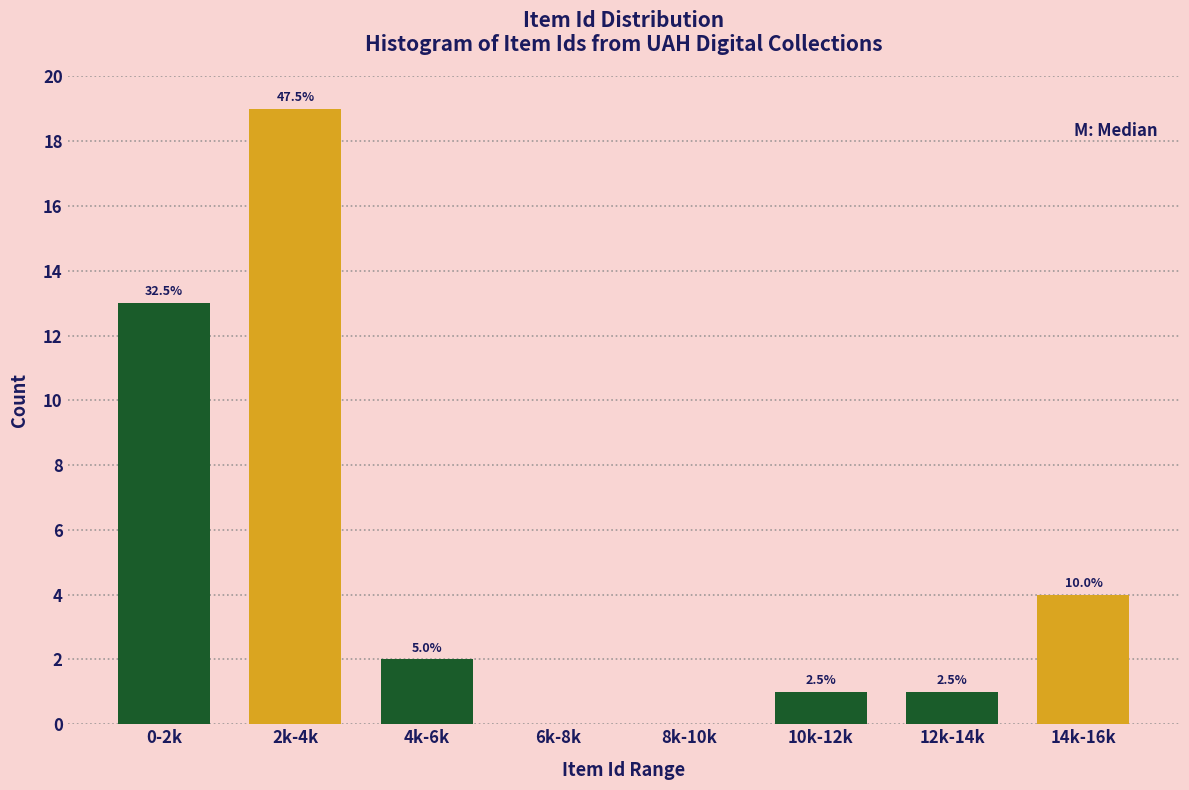

Are the bars horizontal?

No